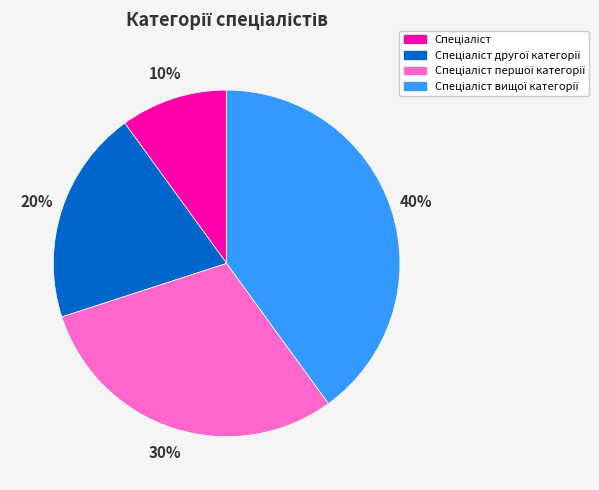

Is there a majority slice in this chart?

No